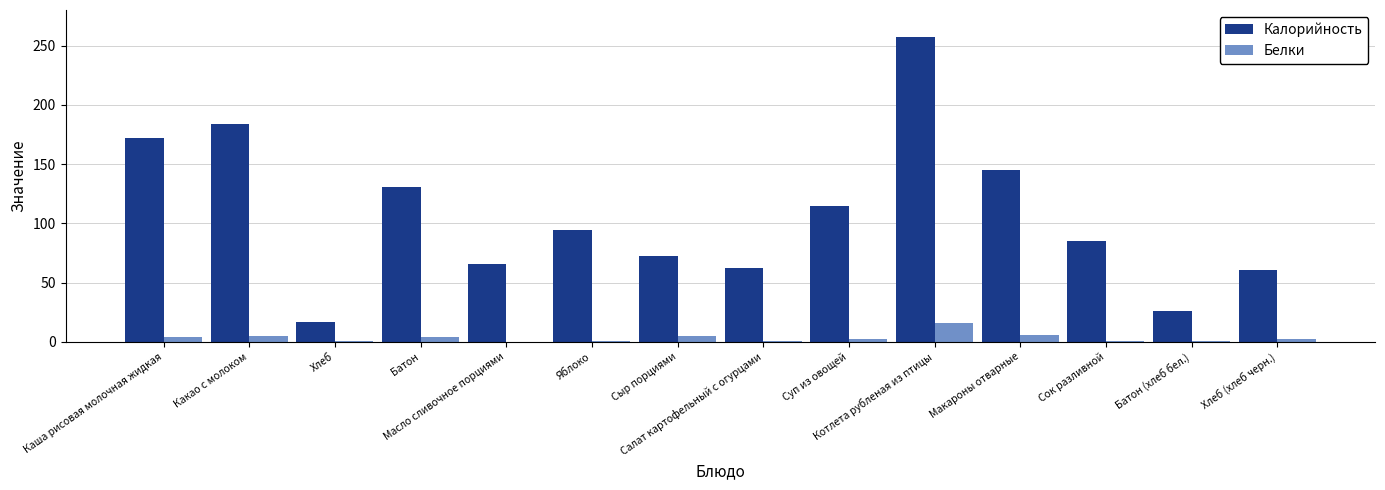

What is the maximum value for Белки?

16